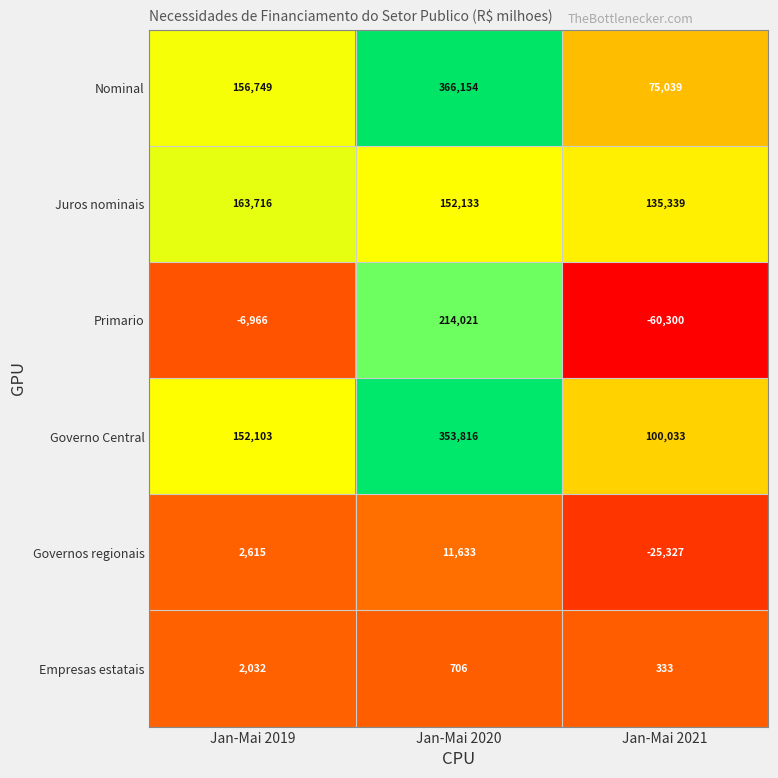

What value does the Juros nominais series have at Jan-Mai 2019?

163716